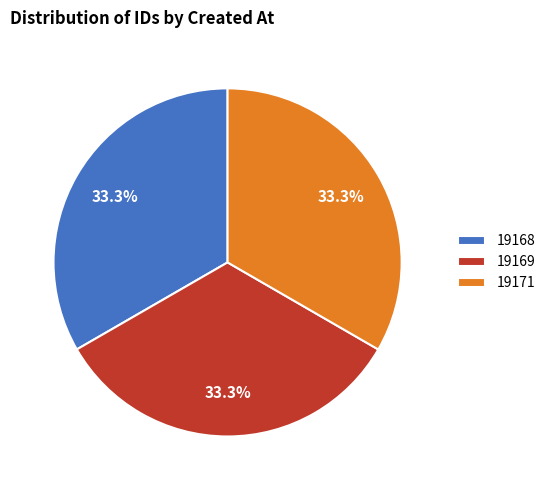

How much of the chart is everything except 19171?

66.7%